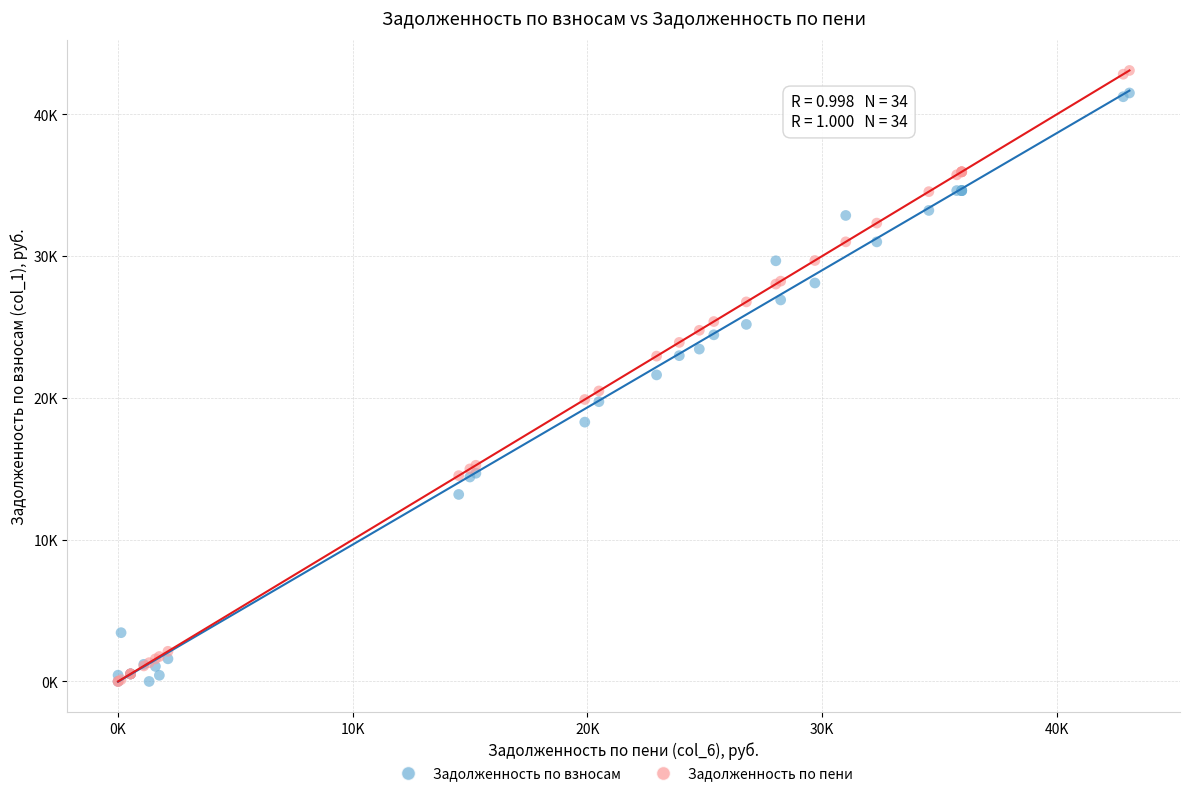

What are all the series names shown in the legend?

Задолженность по взносам, Задолженность по пени